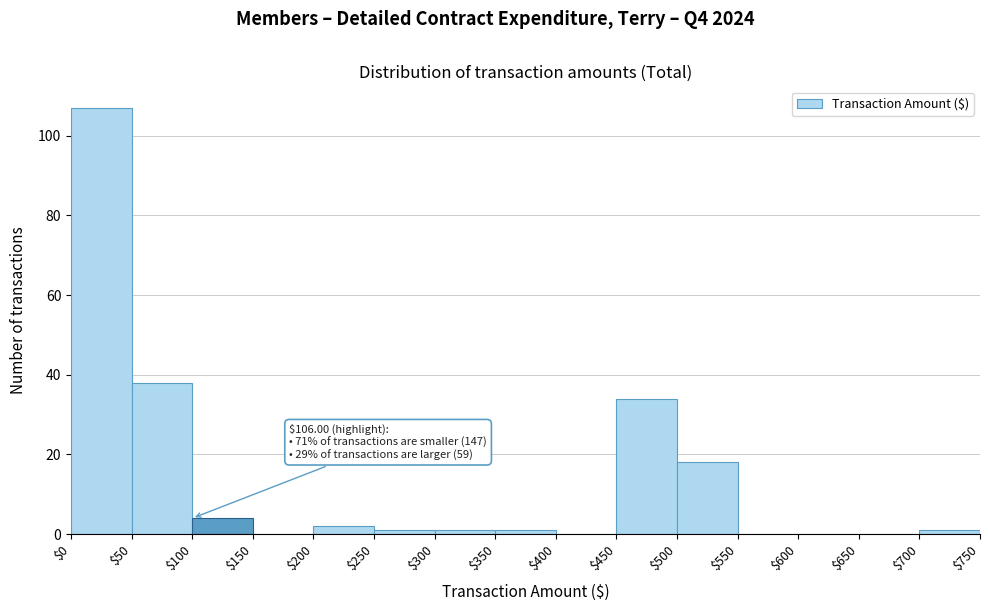

Over which range of the x-axis is the bar tallest?

$0 to $50